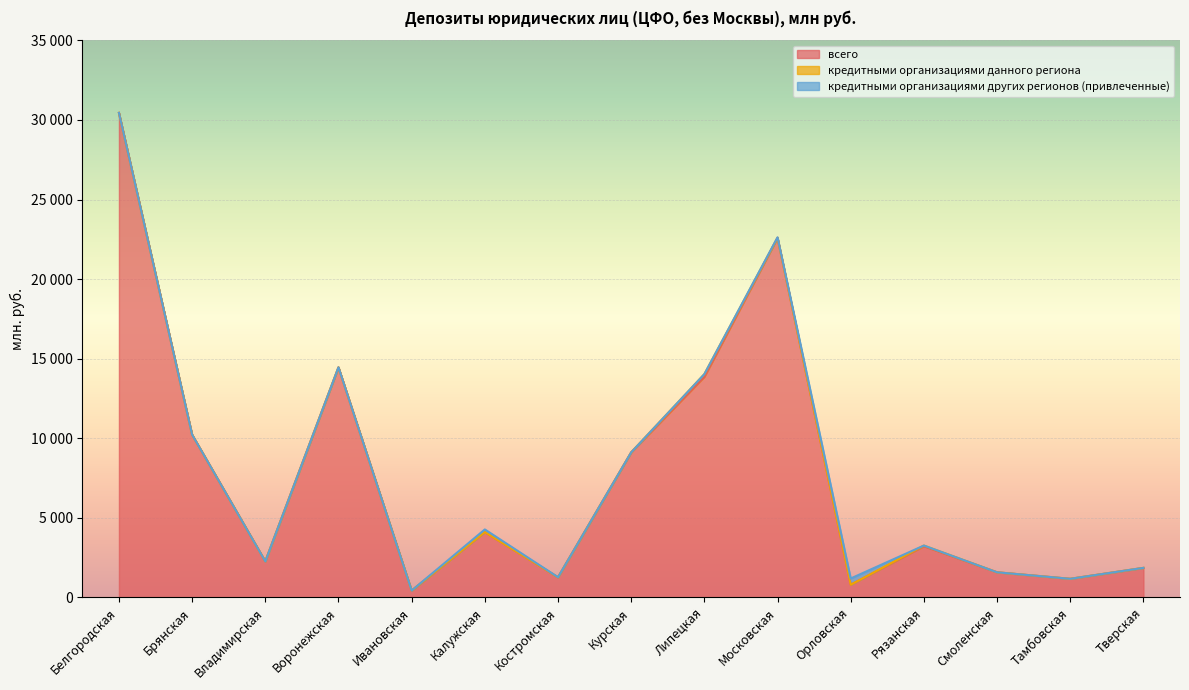

What is the difference between the всего values at Владимирская and Курская?

6848